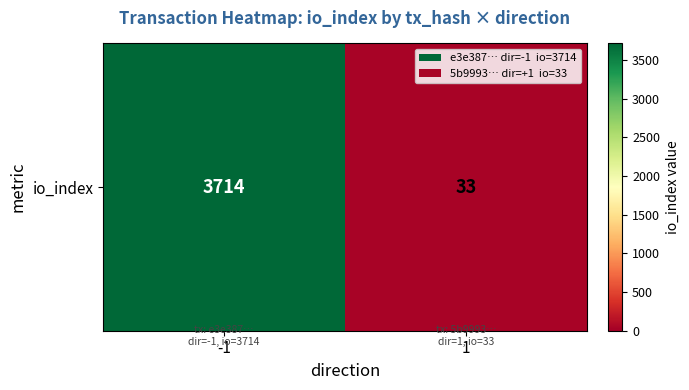

List the labels in order of value, largest first.

-1, 1